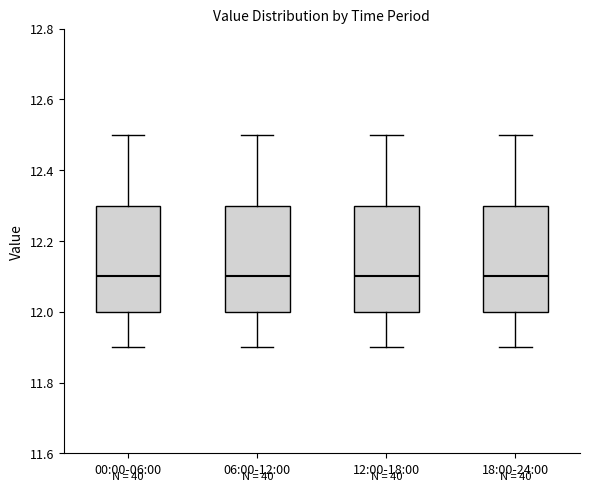

Where is the lower edge of the box for 00:00-06:00 on the y-axis? The values are not printed on the chart, so give them approximately, as read against the axis.

12.0